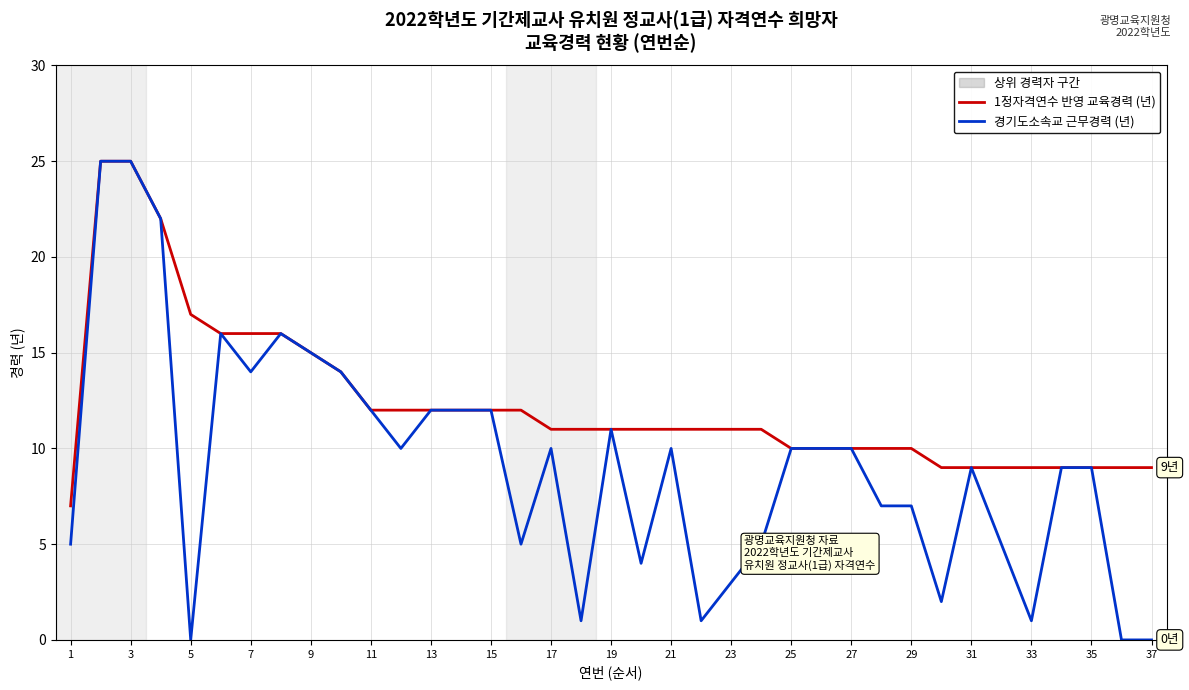

Which series has the largest total across all categories?

1정자격연수 반영 교육경력 (년)